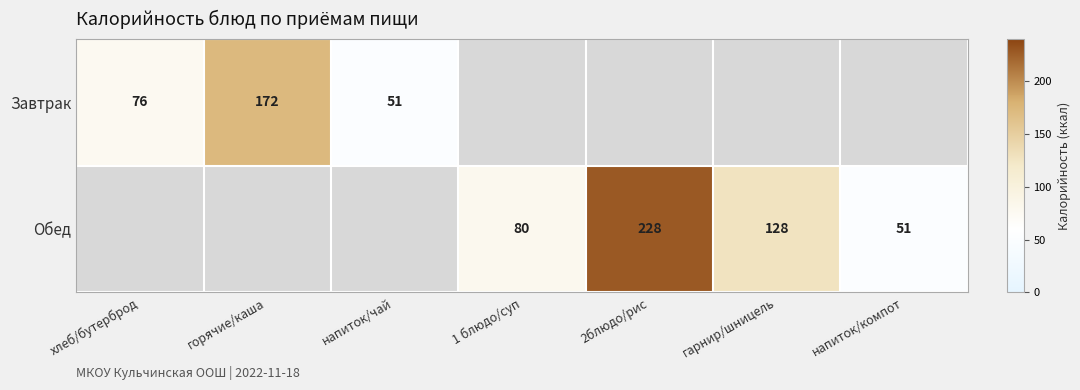

True or false: Обед has a value of 336 at 2блюдо/рис.

False